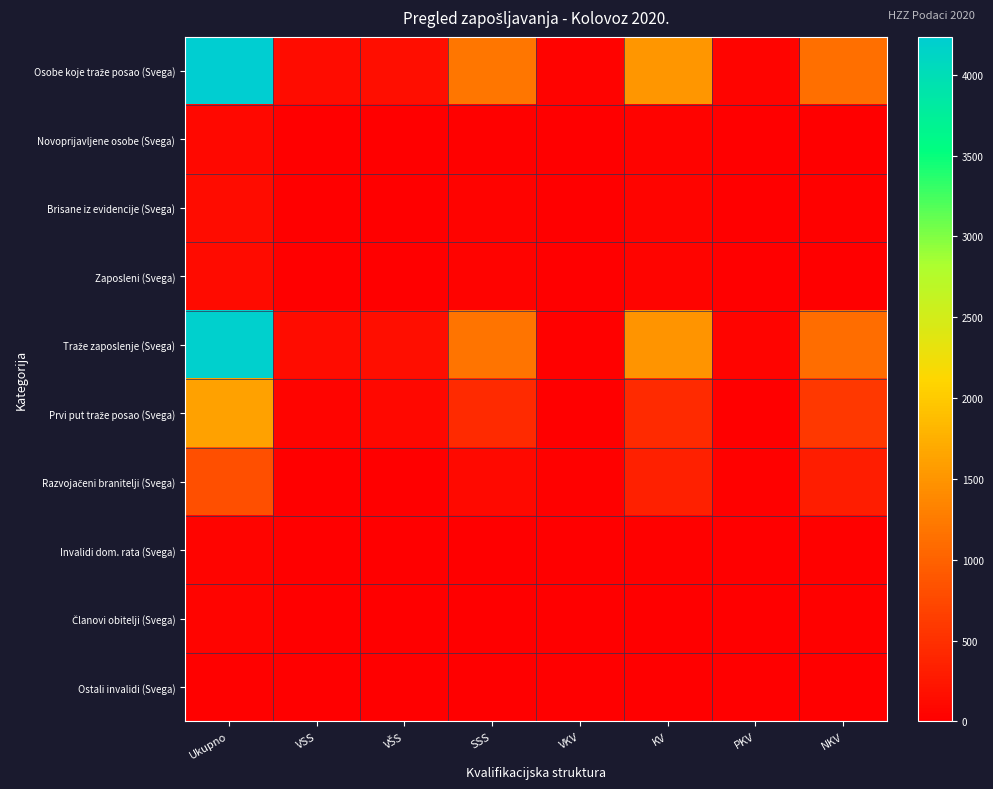

Rank the series at KV from lowest to highest value.

Ostali invalidi (Svega), Članovi obitelji (Svega), Invalidi dom. rata (Svega), Novoprijavljene osobe (Svega), Zaposleni (Svega), Brisane iz evidencije (Svega), Razvojačeni branitelji (Svega), Prvi put traže posao (Svega), Traže zaposlenje (Svega), Osobe koje traže posao (Svega)